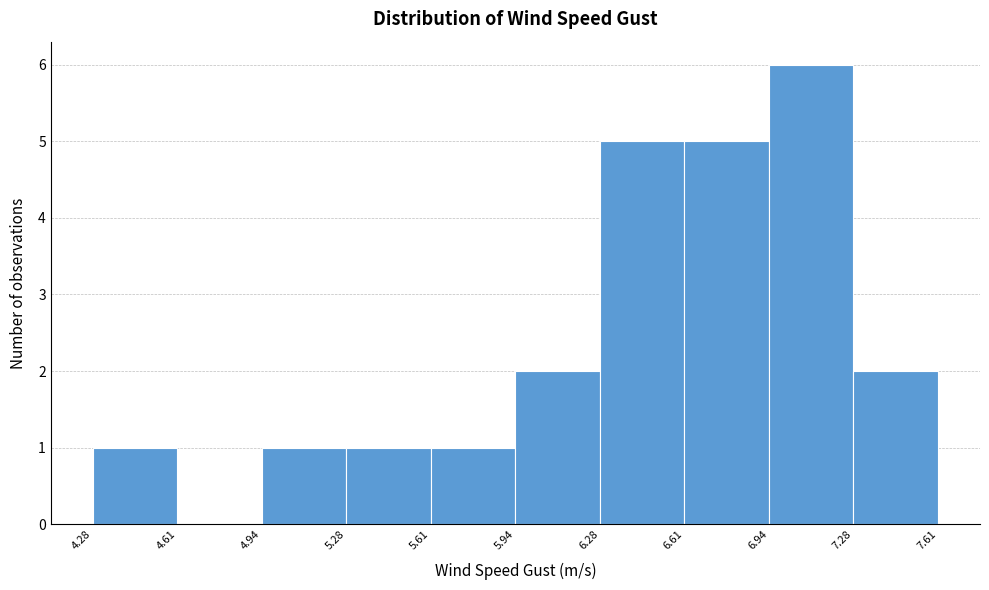

Over which range of the x-axis is the bar tallest?

6.94 to 7.28